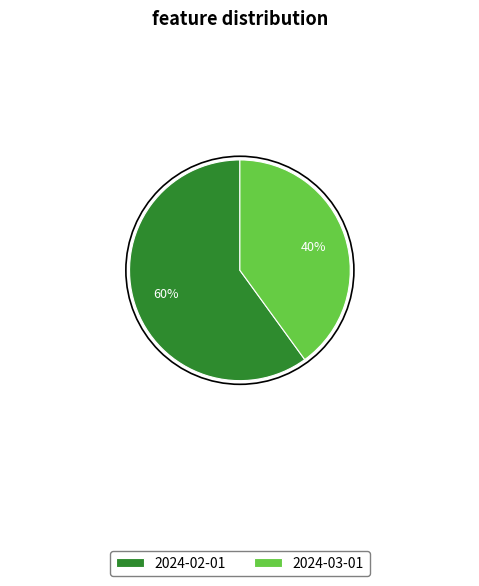

The 2024-02-01 slice represents 60% of the pie. True or false?

True